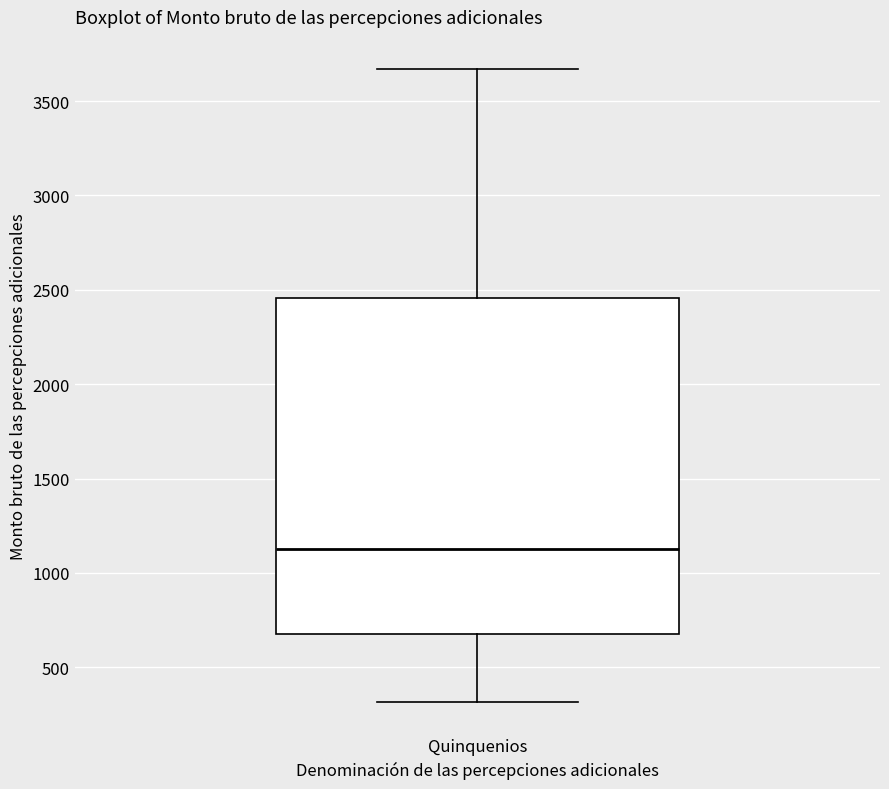

Read this box plot against the y-axis: the position of the median line, the range covered by the box, and the ends of both whiskers. The values are not printed on the chart, so give them approximately, as read against the axis.

median 1150, box 650 to 2450, whiskers 300 to 3650